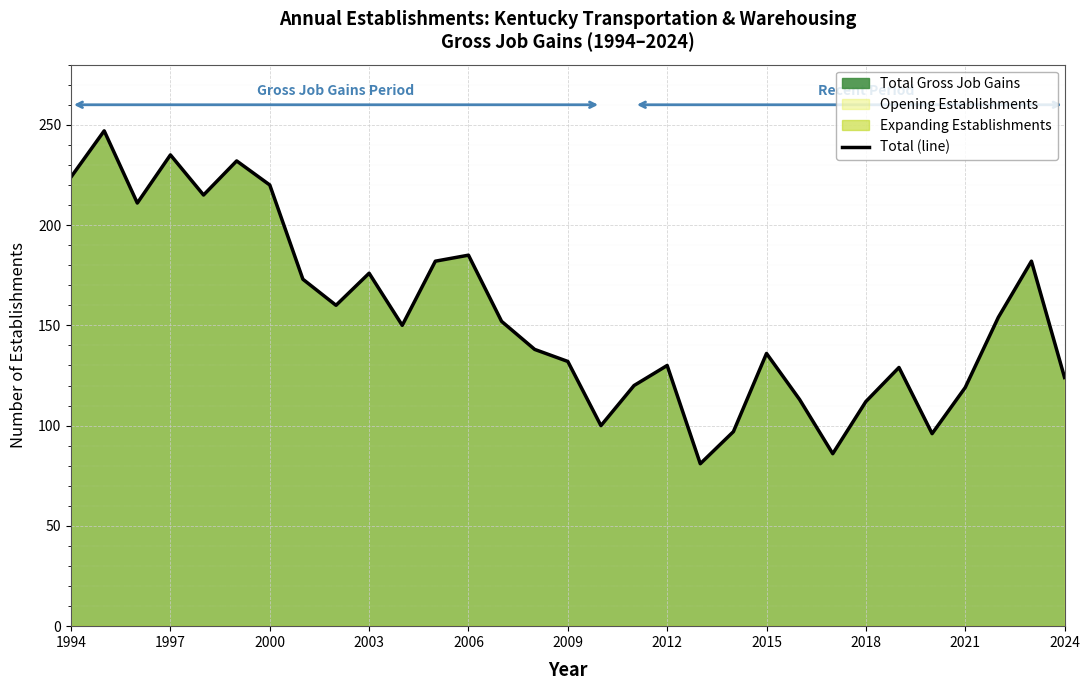

What is the minimum value for Total (line)?

81